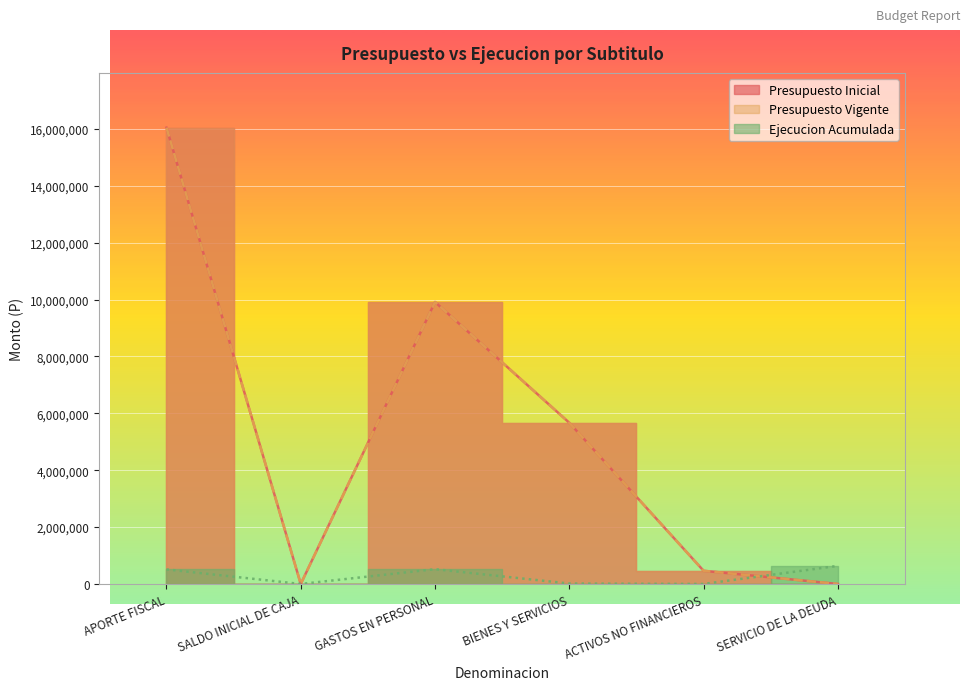

At which label is Presupuesto Inicial closest to 8023164?

GASTOS EN PERSONAL